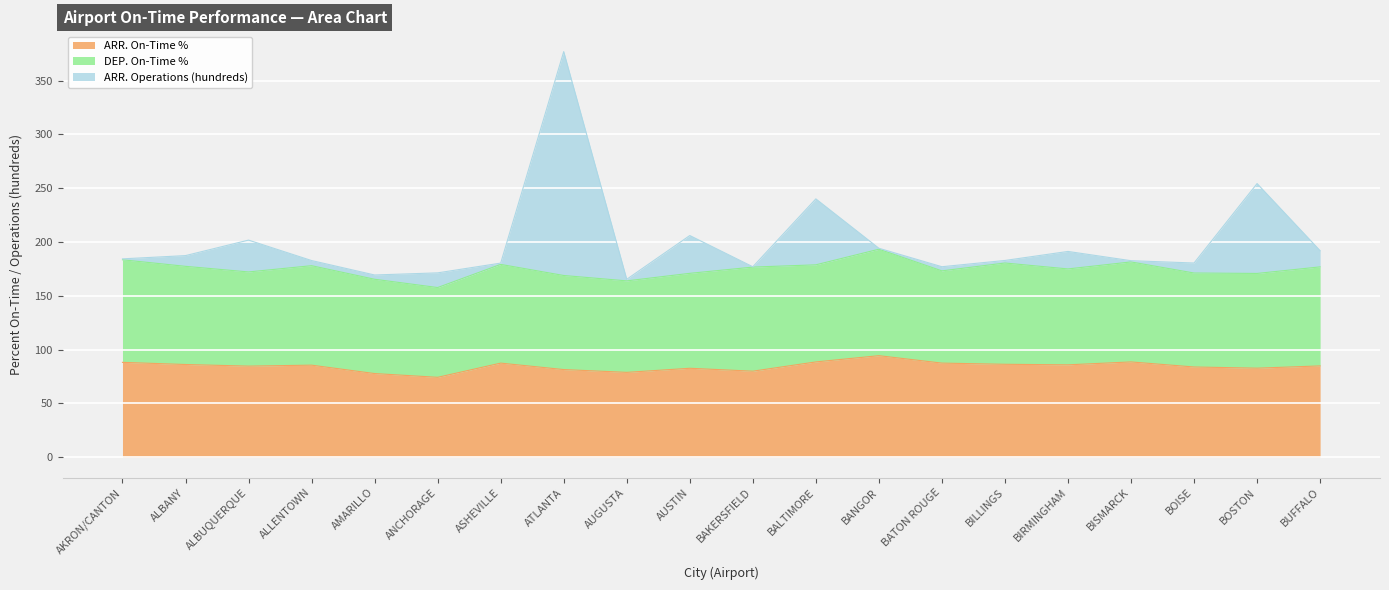

Is it true that ARR. Operations (hundreds) equals 291.1 at ANCHORAGE?

False